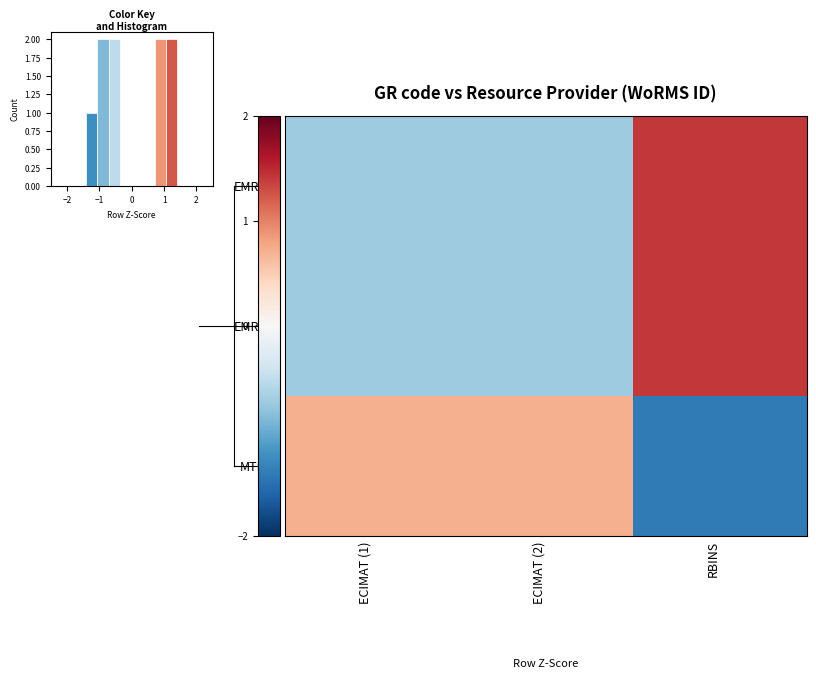

List the series in order of their peak value, lowest first.

MTRC2, EMR103, EMR114